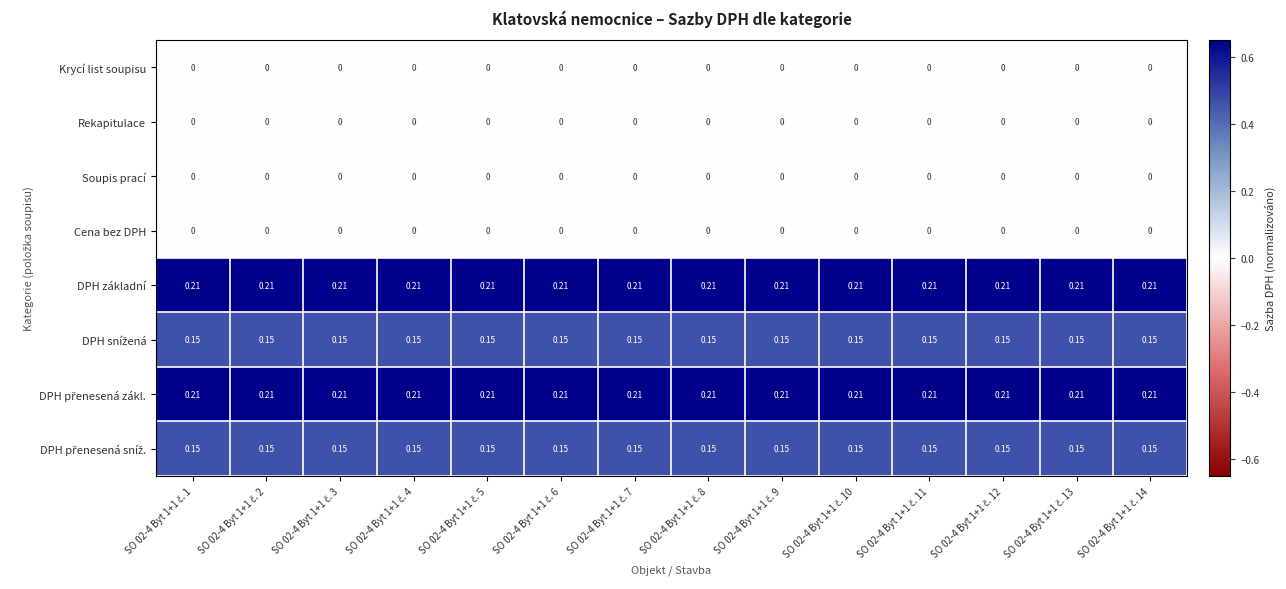

Which has a higher value, SO 02-4 Byt 1+1 č. 10 or SO 02-4 Byt 1+1 č. 3?

SO 02-4 Byt 1+1 č. 10